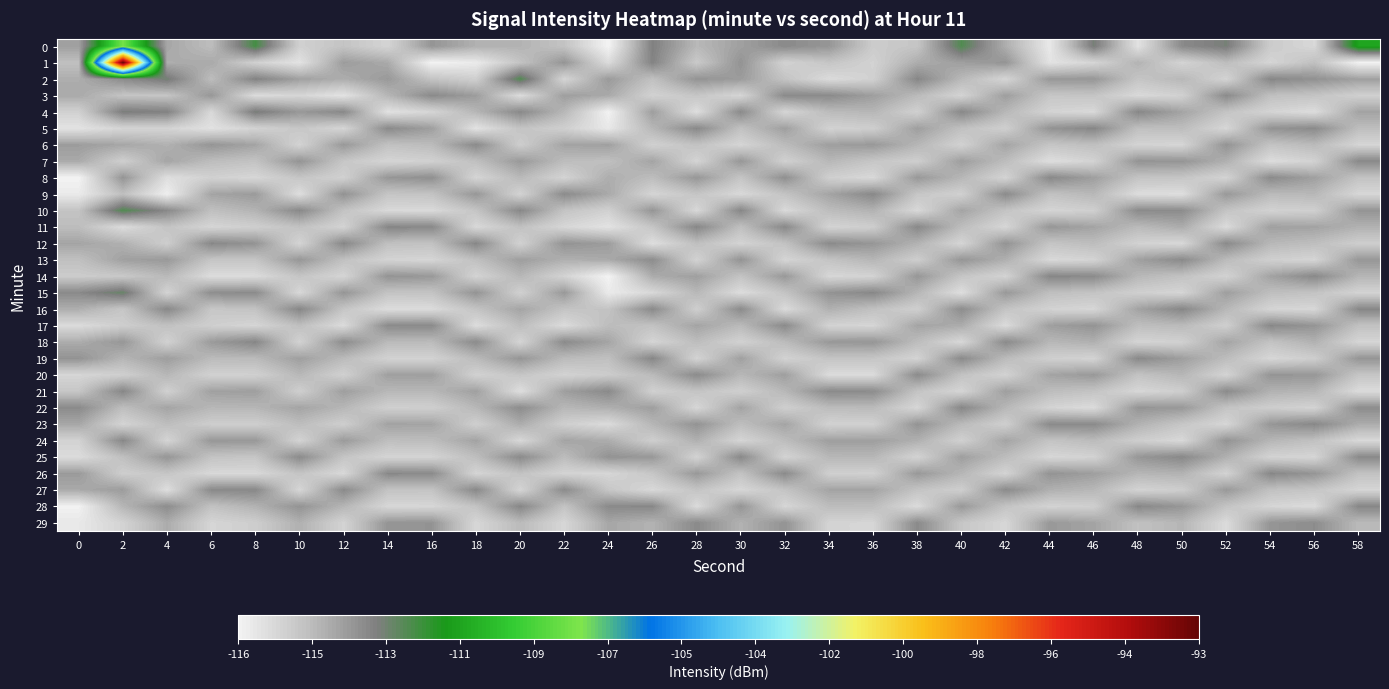

Count the number of data series in this chart.

30